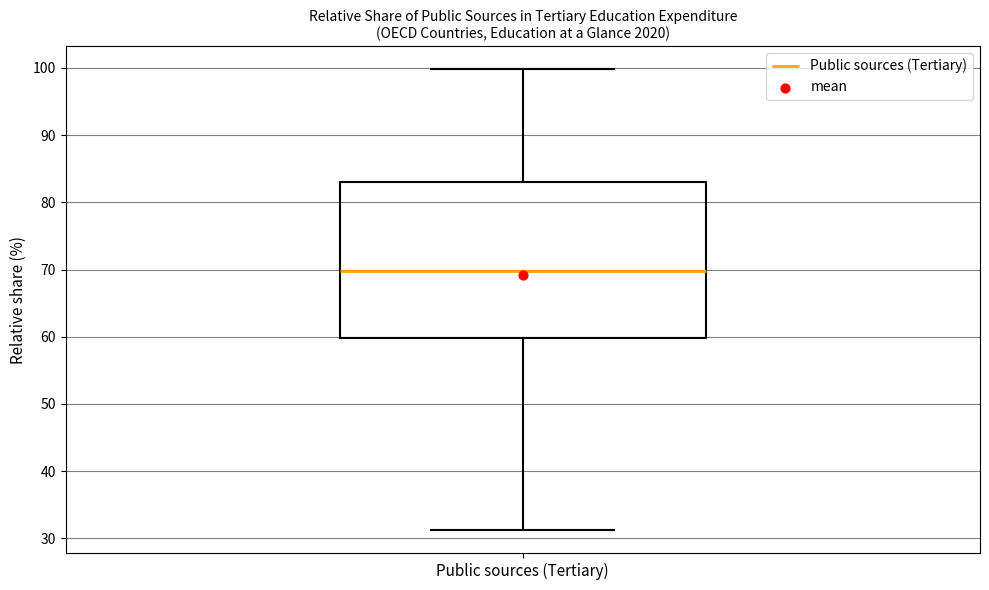

Read this box plot against the y-axis: the position of the median line, the range covered by the box, and the ends of both whiskers. The values are not printed on the chart, so give them approximately, as read against the axis.

median 70, box 60 to 83, whiskers 31 to 100